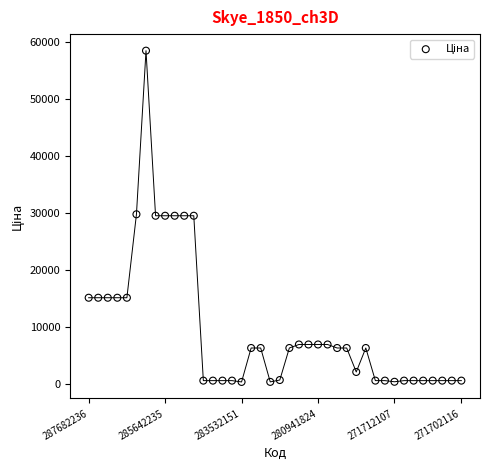

What is the range of Y values (max minus min)?

58066.7